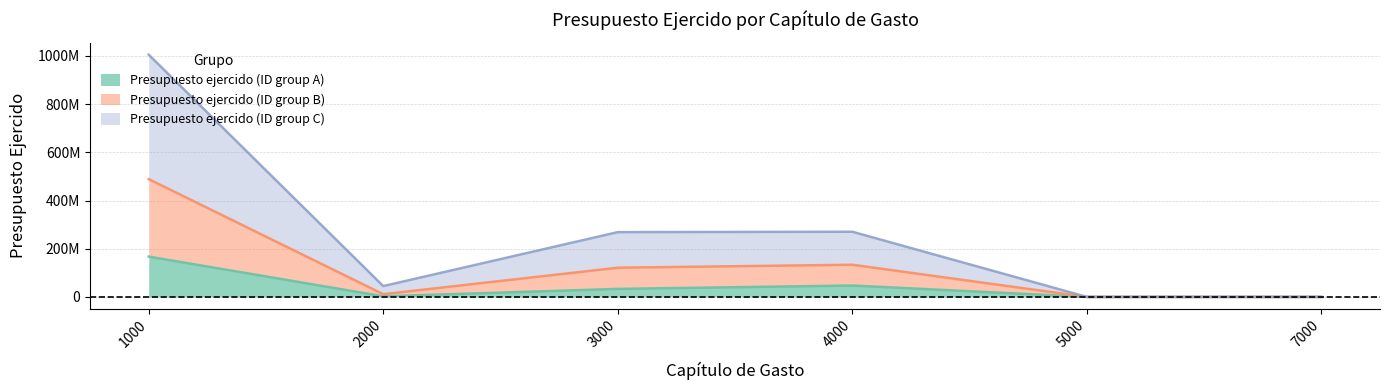

True or false: Presupuesto ejercido (ID group B) has more than 2 interior local peaks.

False